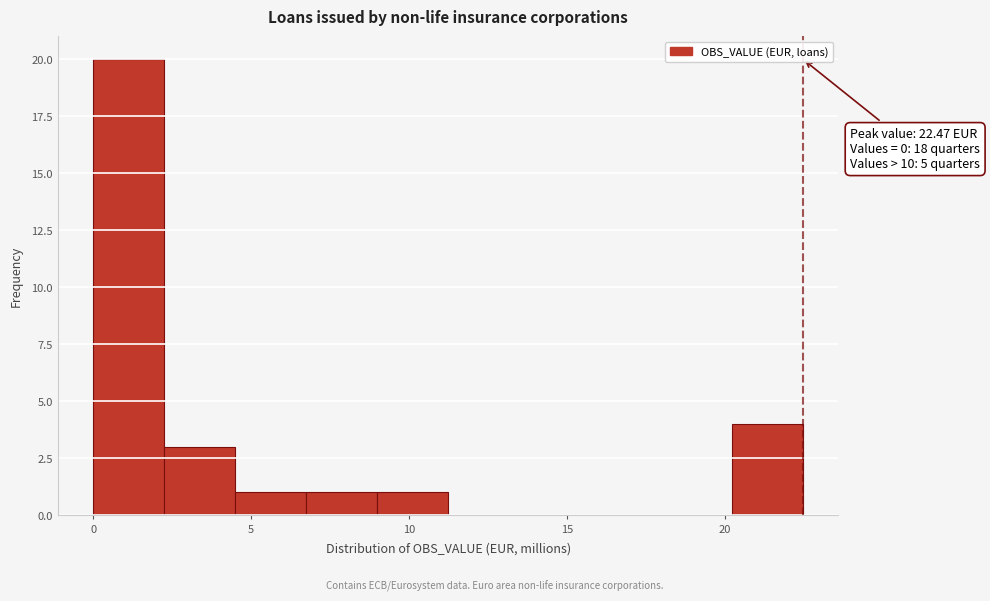

Which range on the x-axis has the tallest bar?

0.0 to 2.0